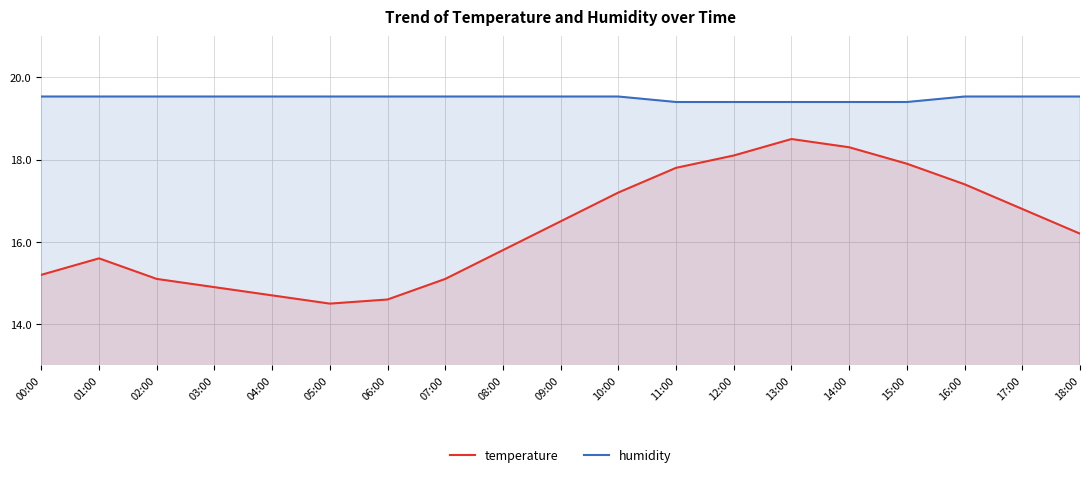

The humidity series shows 26.7 at 16:00. True or false?

False